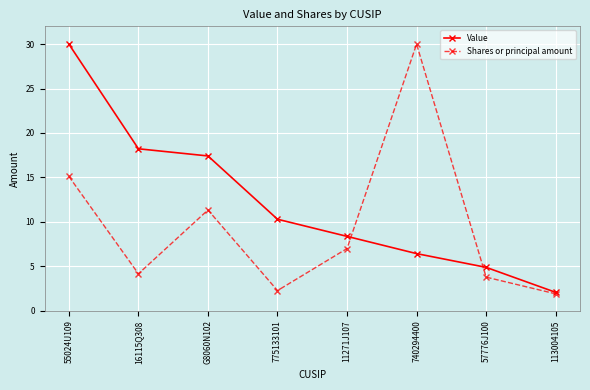

Reading left to right, transcribe all the data shown in this chart.

Value: 55024U109=30.0	16115Q308=18.2	G8060N102=17.4	775133101=10.3	11271J107=8.4	740294400=6.4	57776J100=4.9	113004105=2.1
Shares or principal amount: 55024U109=15.1	16115Q308=4.2	G8060N102=11.3	775133101=2.3	11271J107=7.0	740294400=30.0	57776J100=3.8	113004105=1.9